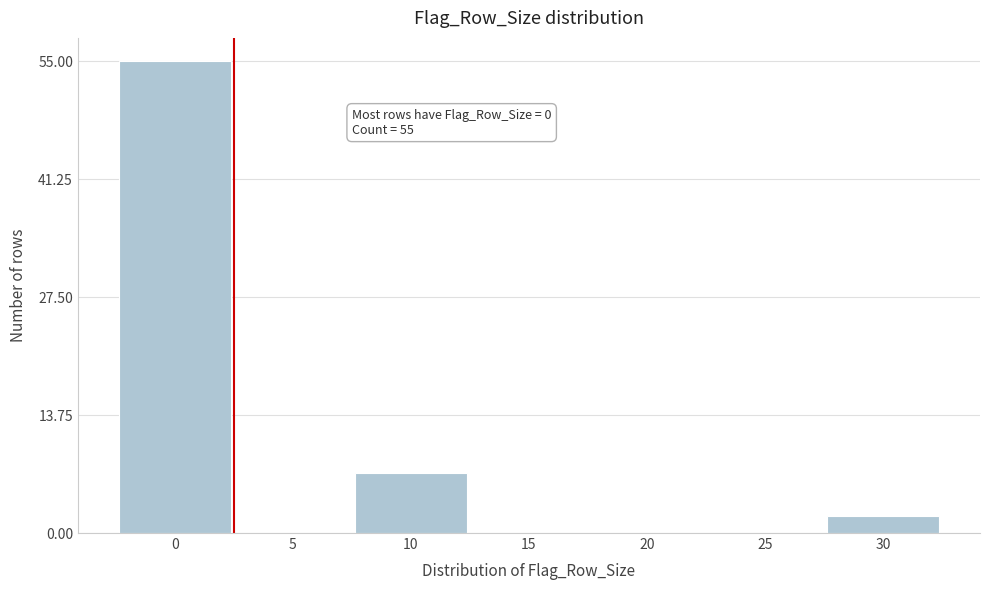

Reading left to right, what are all the values shown in this chart?

0=55	5=0	10=7	15=0	20=0	25=0	30=2